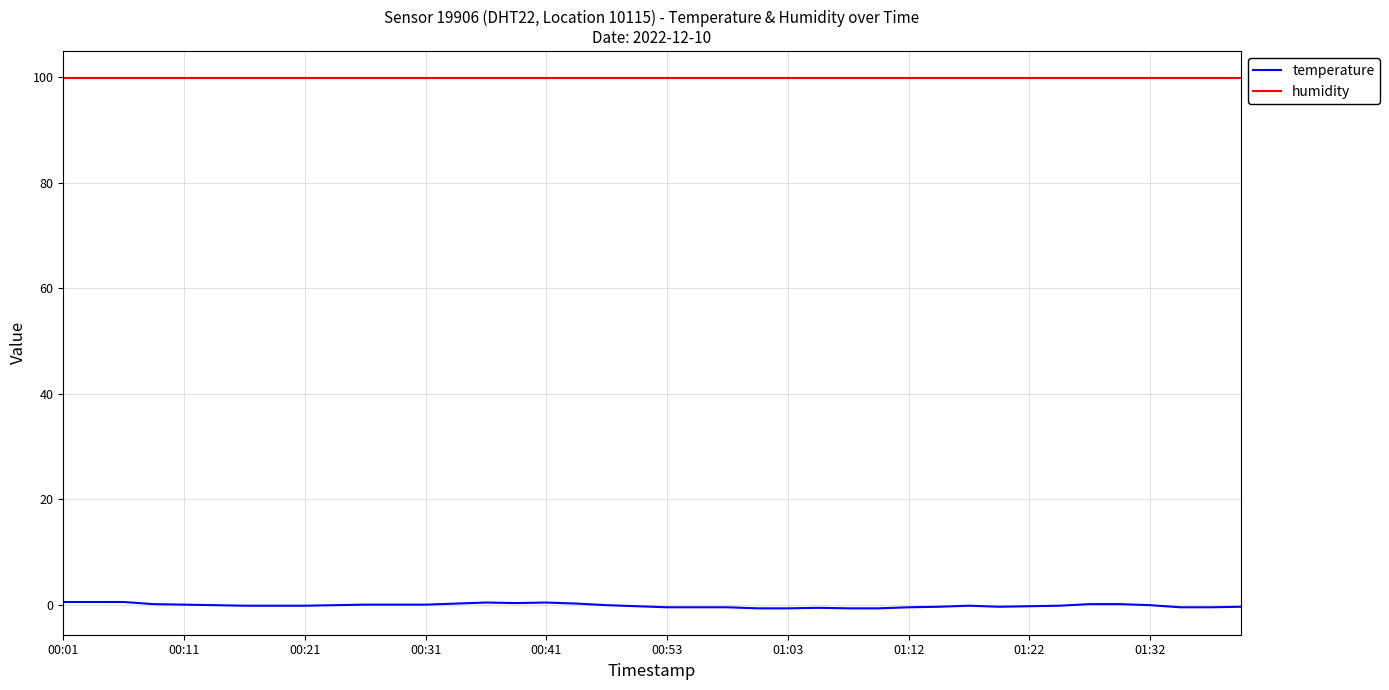

True or false: temperature and humidity cross at least once.

False